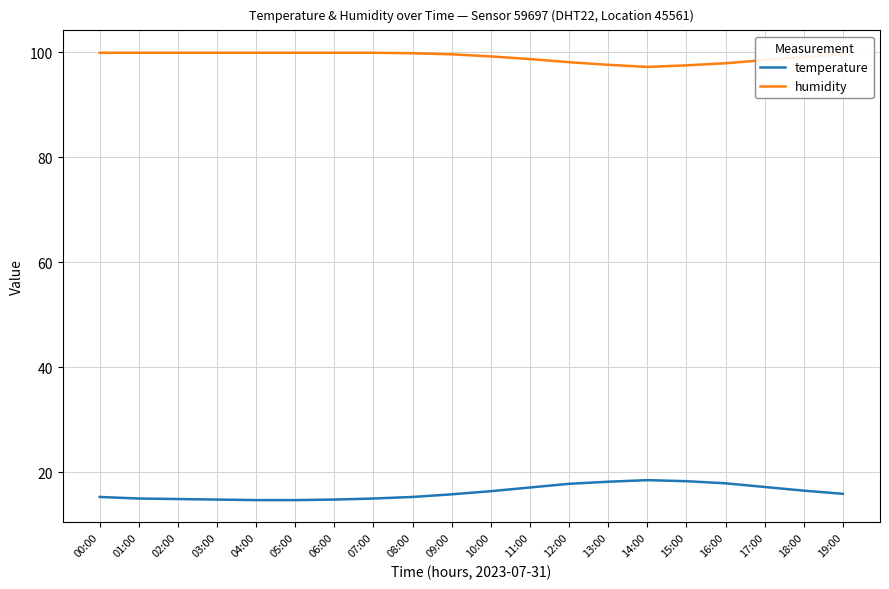

True or false: temperature and humidity intersect in this chart.

False